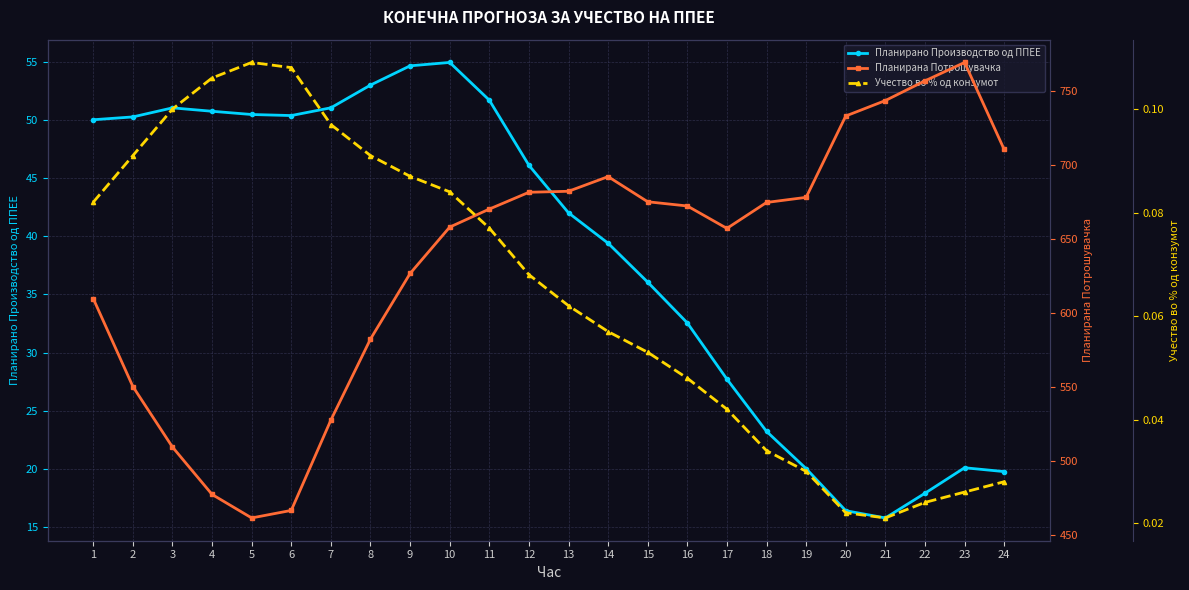

What is the sum of the Планирана Потрошувачка values at 11 and 8?

1252.2